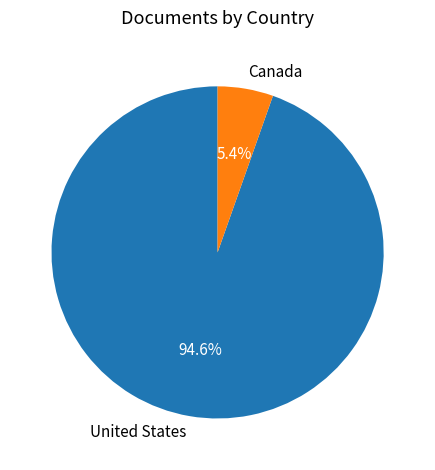

To the nearest percent, what portion does Canada represent?

5%